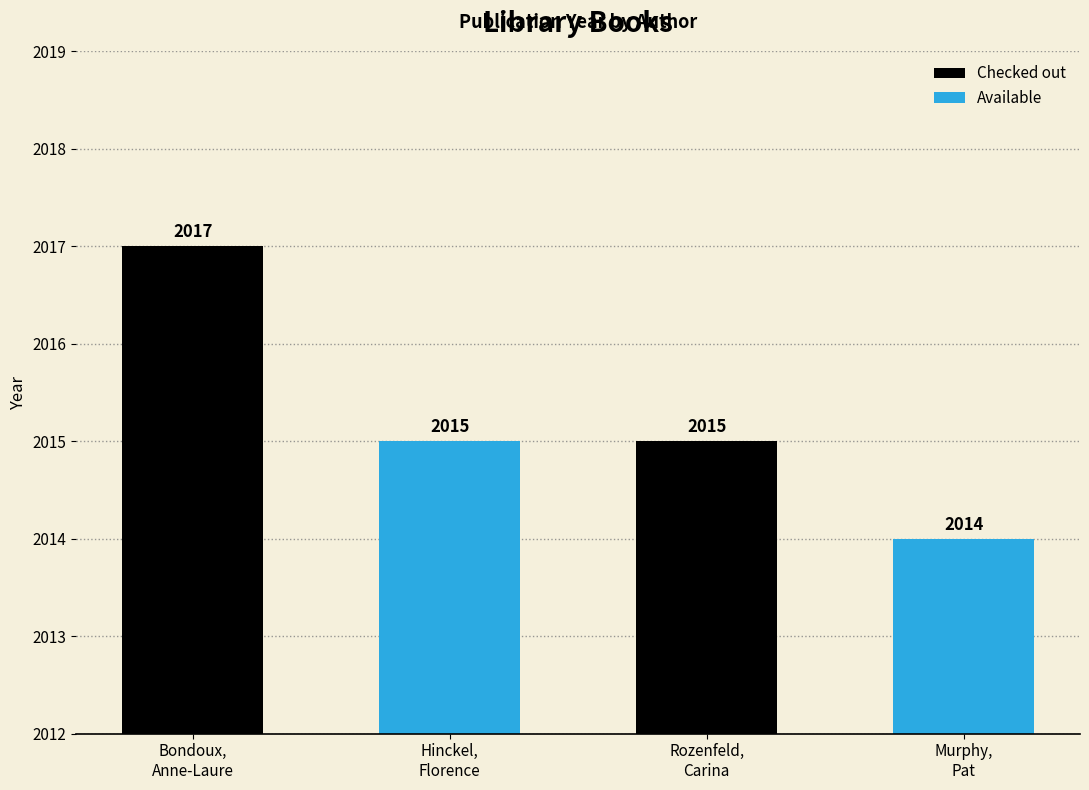

What is the minimum value shown in the chart?

2014